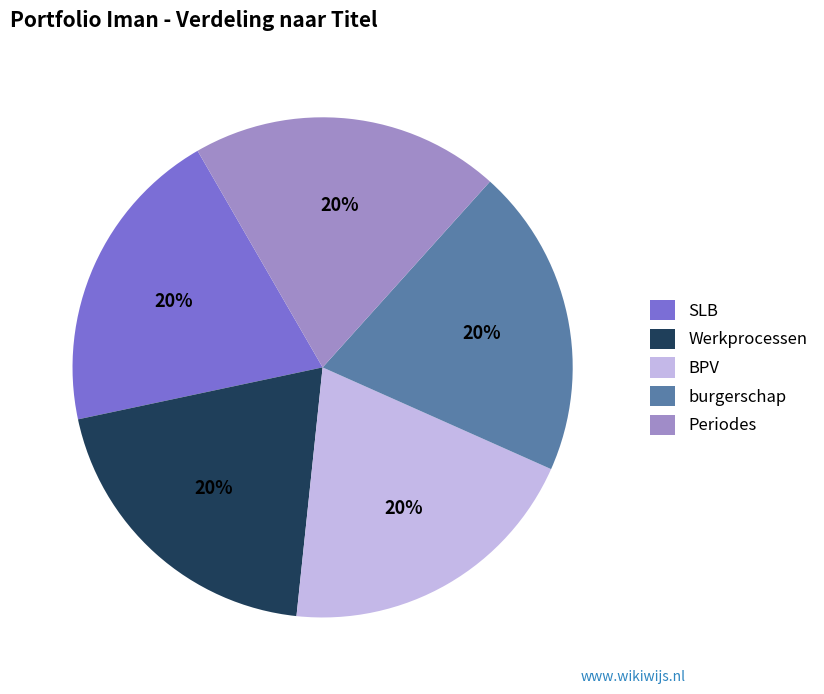

True or false: BPV accounts for 20% of the total.

True